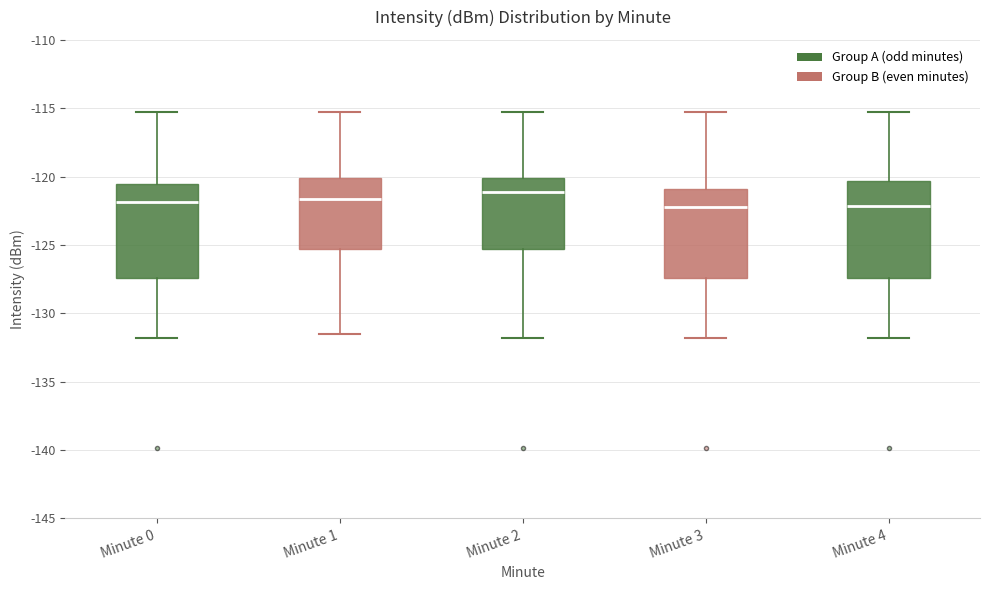

Reading left to right, transcribe this box plot: for each box, give where its median line is, the range the box spans, and where its two whiskers end, as read against the y-axis. The values are not printed on the chart, so give them approximately, as read against the axis.

Minute 0: median -122.0, box -127.5 to -120.5, whiskers -132.0 to -115.5
Minute 1: median -121.5, box -125.5 to -120.0, whiskers -131.5 to -115.5
Minute 2: median -121.0, box -125.5 to -120.0, whiskers -132.0 to -115.5
Minute 3: median -122.0, box -127.5 to -121.0, whiskers -132.0 to -115.5
Minute 4: median -122.0, box -127.5 to -120.5, whiskers -132.0 to -115.5